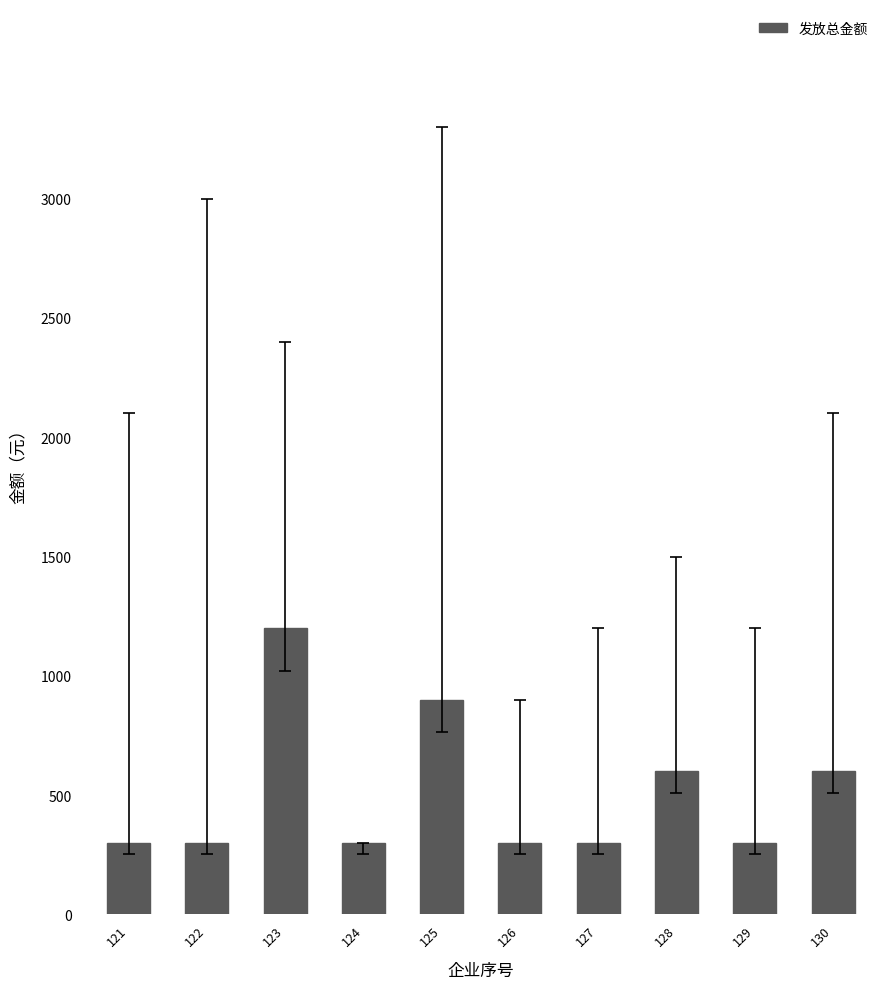

What is the value of the 9th bar from the left?

300